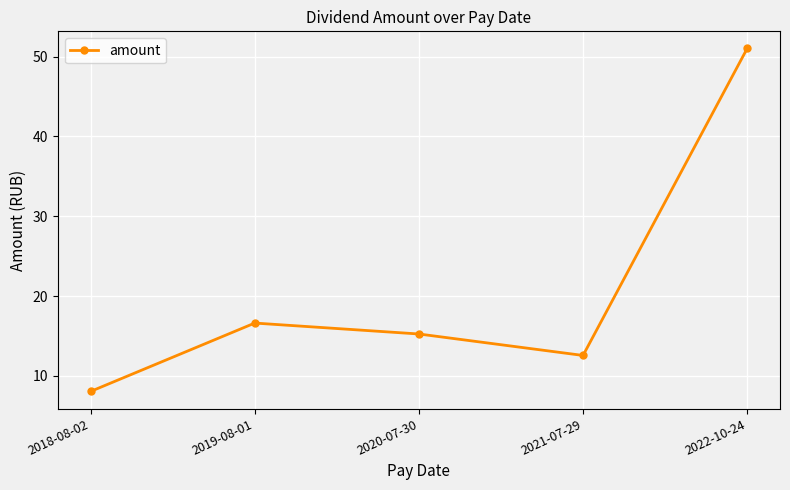

Reading left to right, extract all data points from this chart.

8.0	16.6	15.2	12.6	51.0